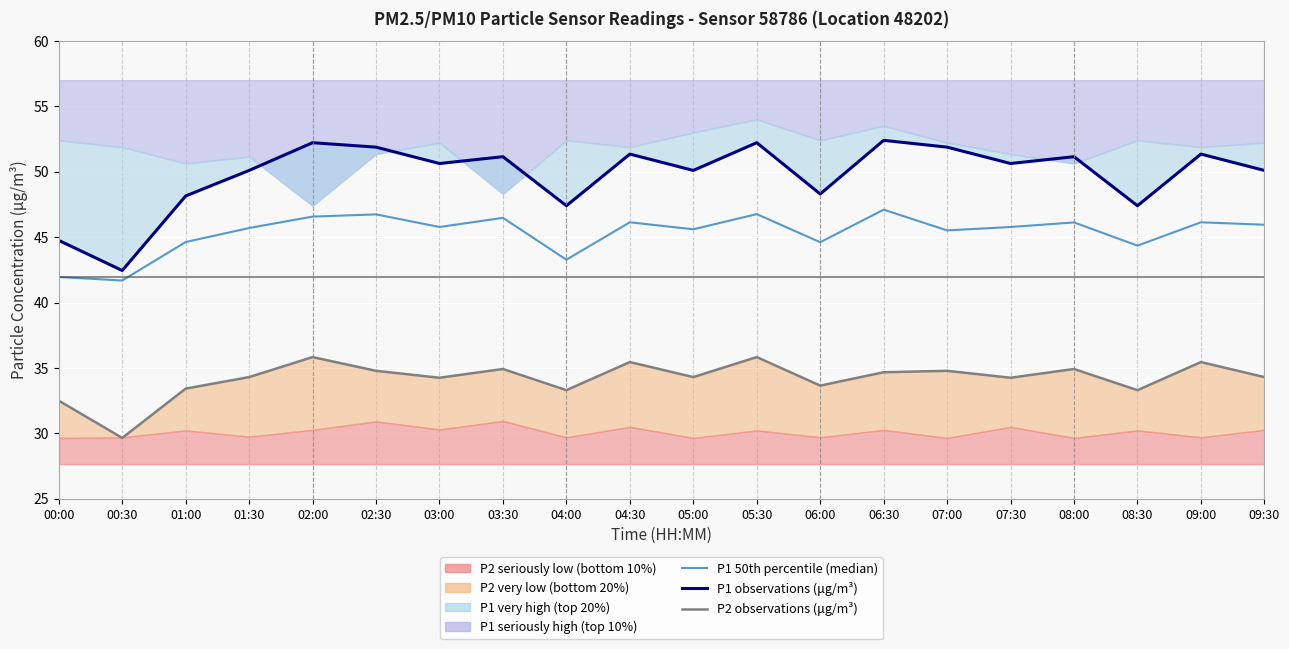

Is the value of P1 observations (μg/m³) at 01:30 greater than the value of P2 observations (μg/m³) at 01:00?

Yes